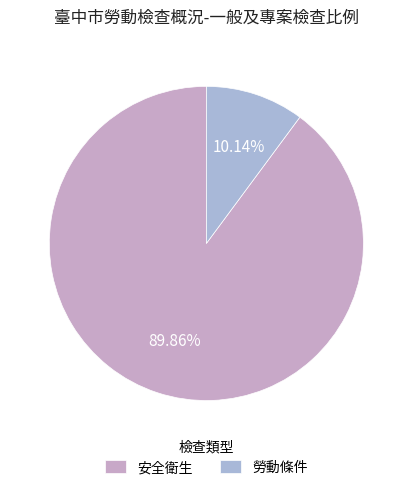

Which slice is the largest?

安全衛生